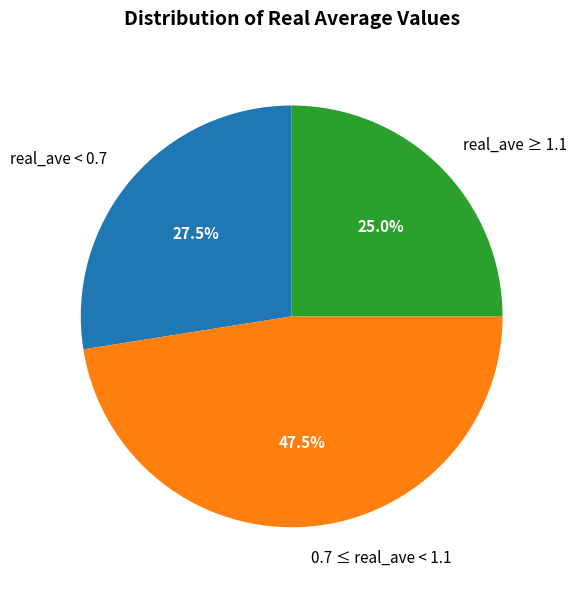

Rank the categories by value from highest to lowest.

0.7 ≤ real_ave < 1.1, real_ave < 0.7, real_ave ≥ 1.1